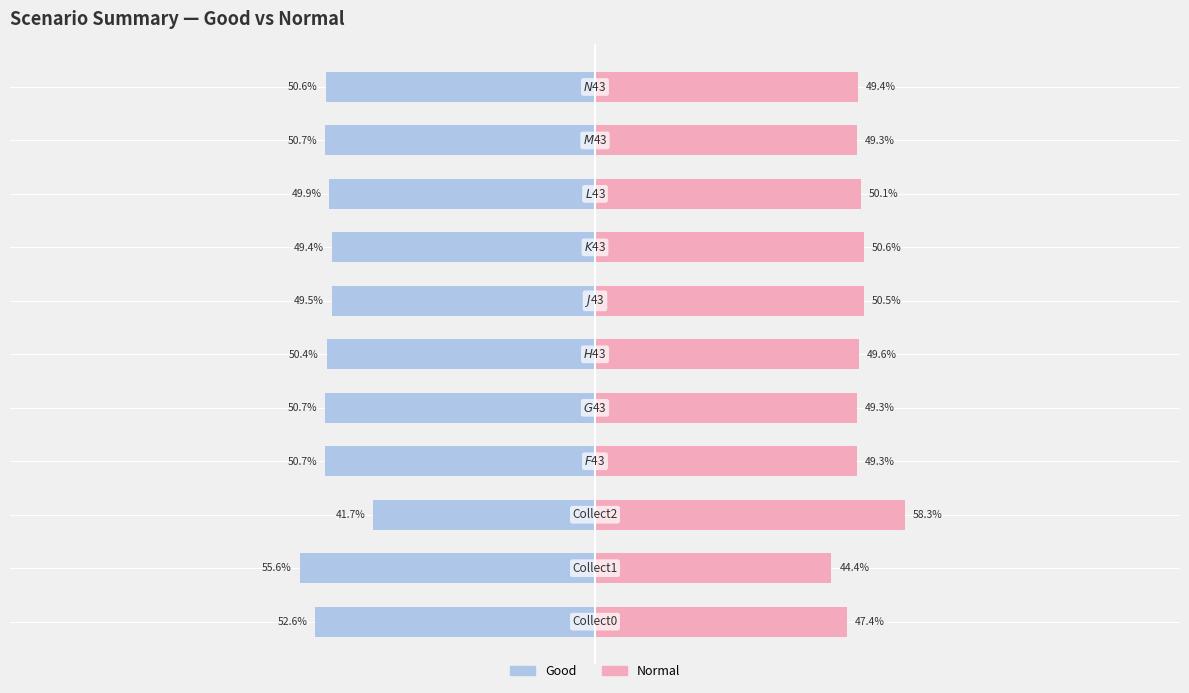

At 7, list the series in order from largest to smallest.

Normal, Good